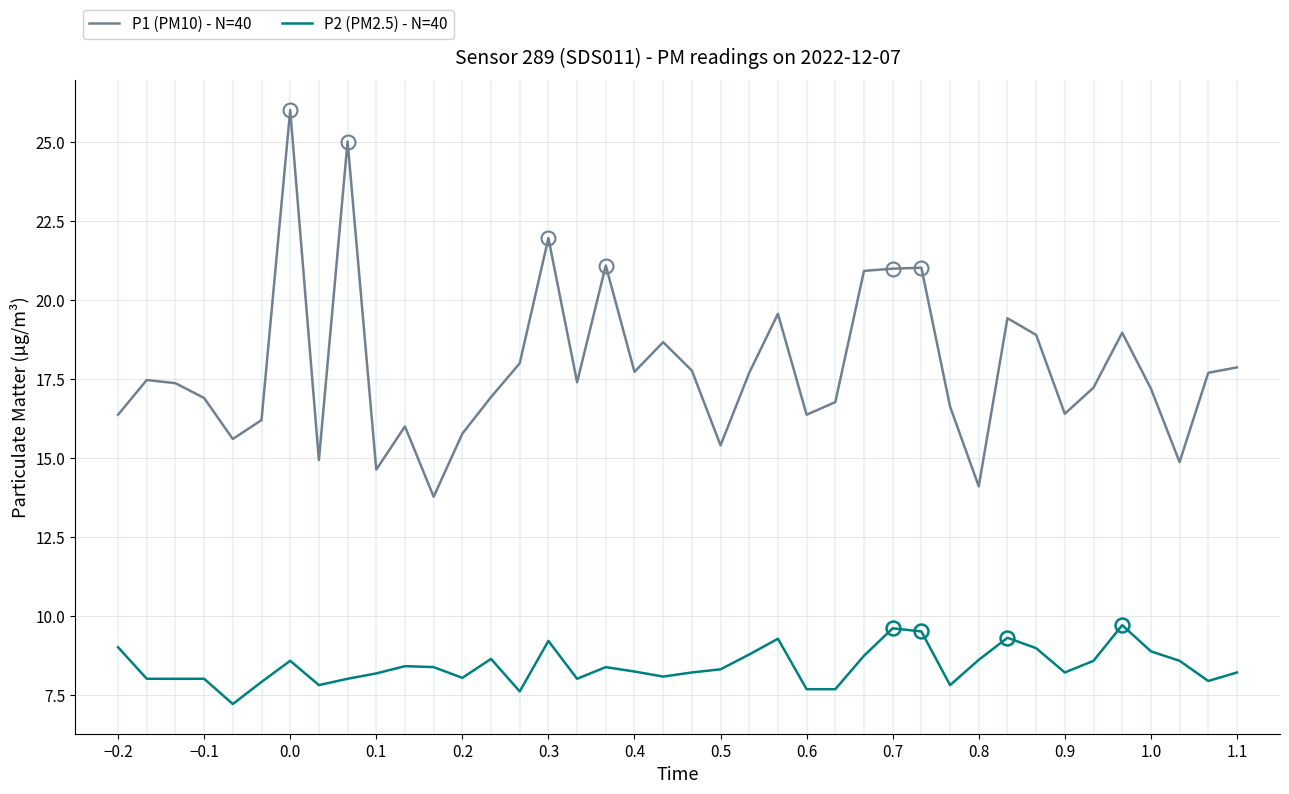

Which series has the largest total across all categories?

P1 (PM10) - N=40